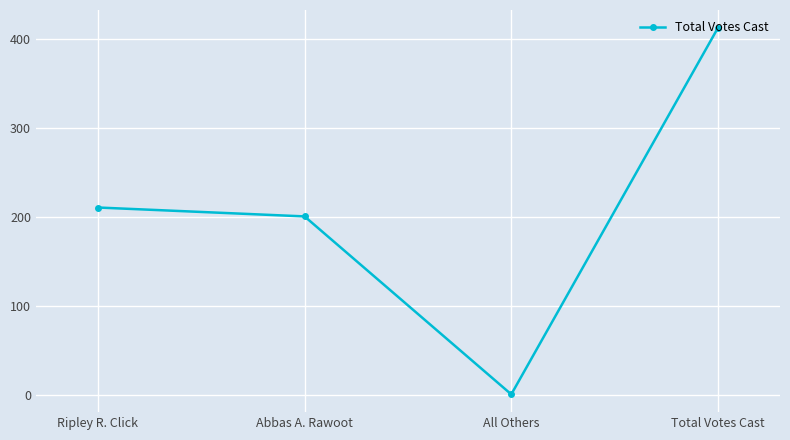

What is the value of the 1st point from the left?

211